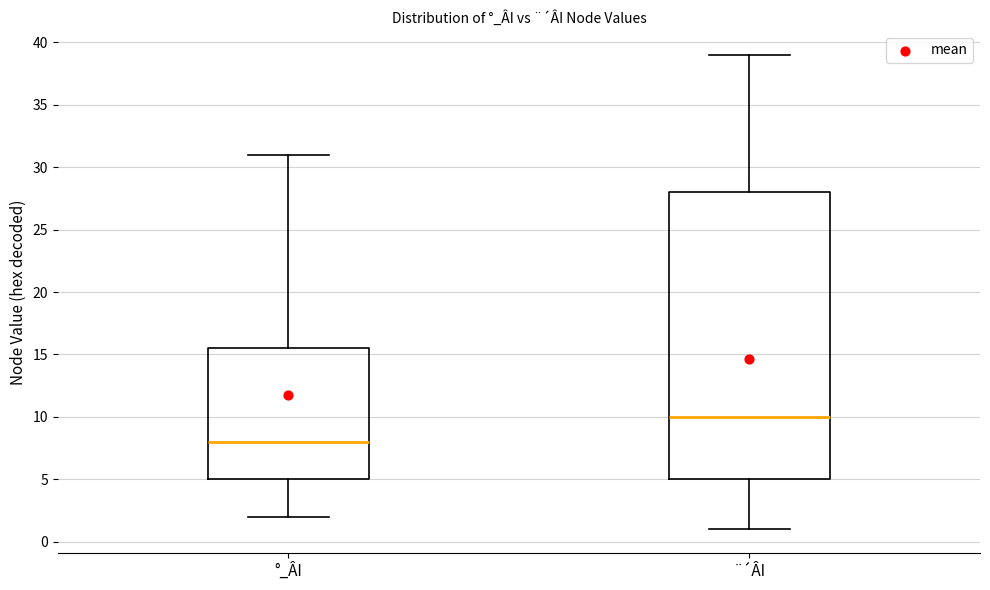

Which box is the tallest, from its lower edge to its upper edge?

¨´ÂI